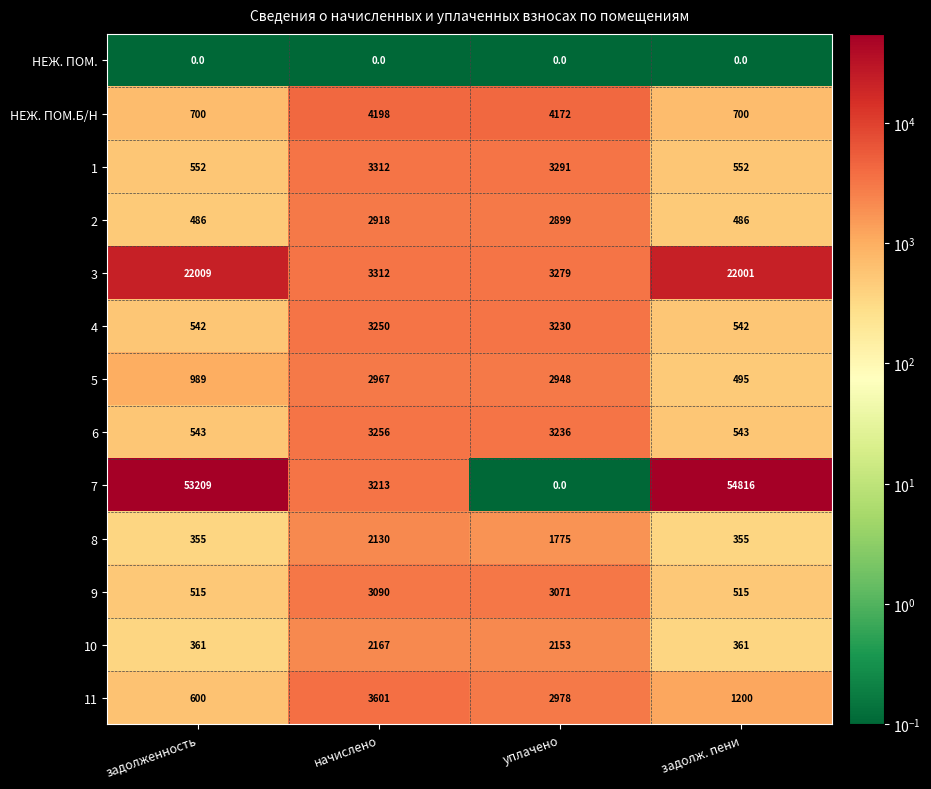

The value of 7 at задолженность is 53209. True or false?

True